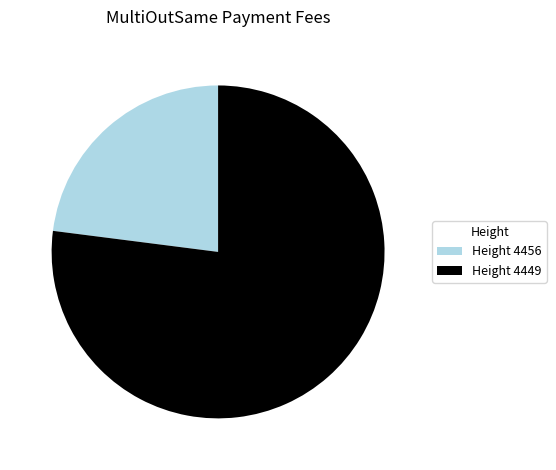

How many slices are in this pie chart?

2